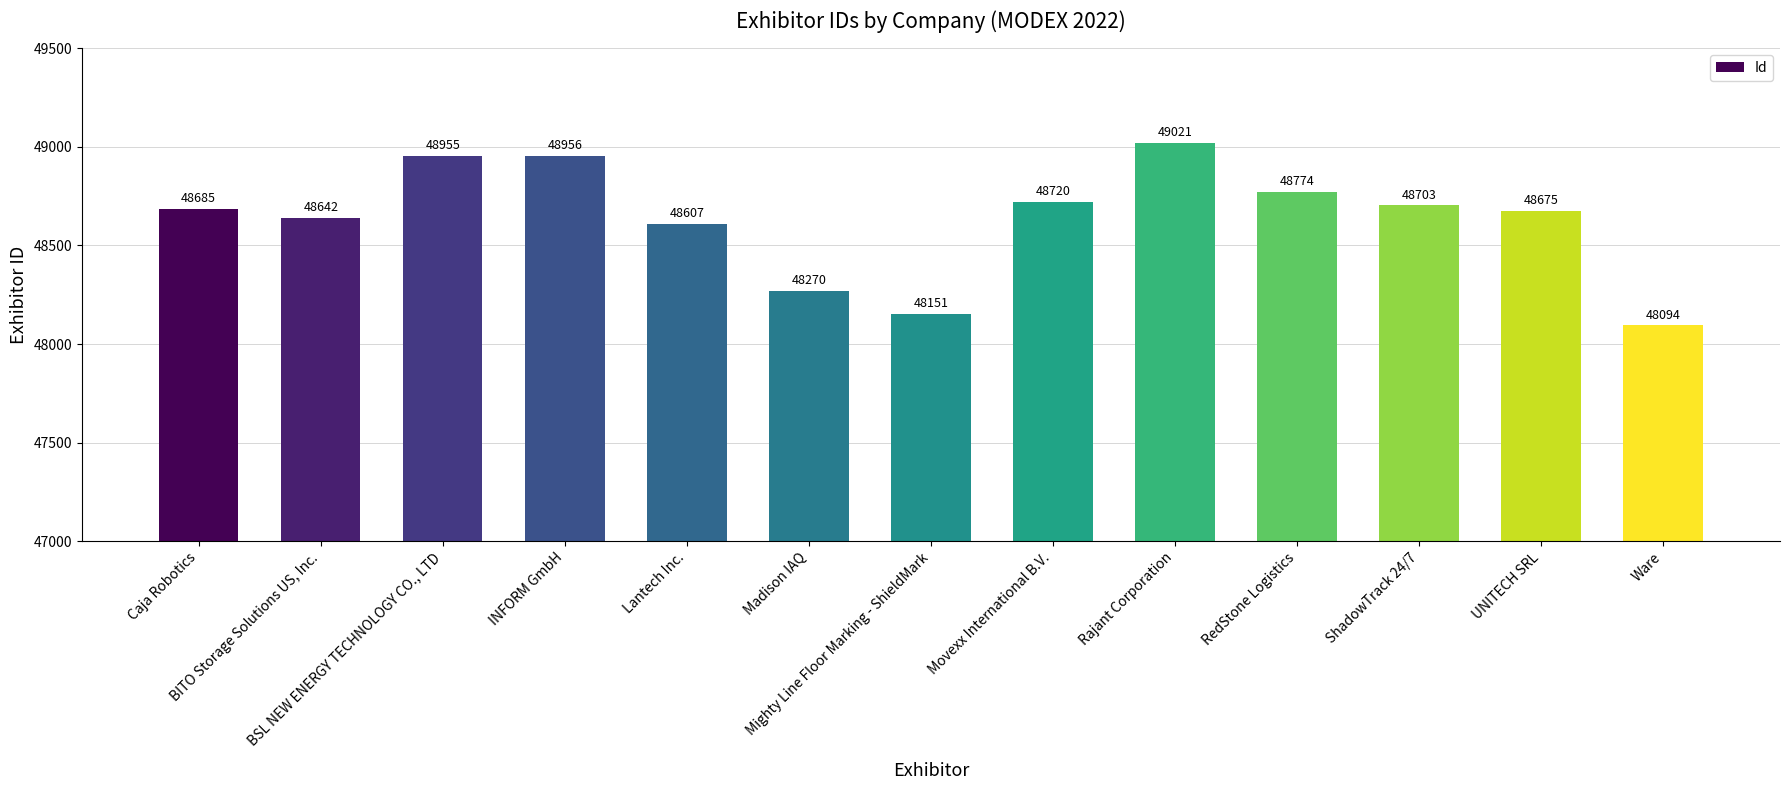

What is the smallest value displayed?

48094